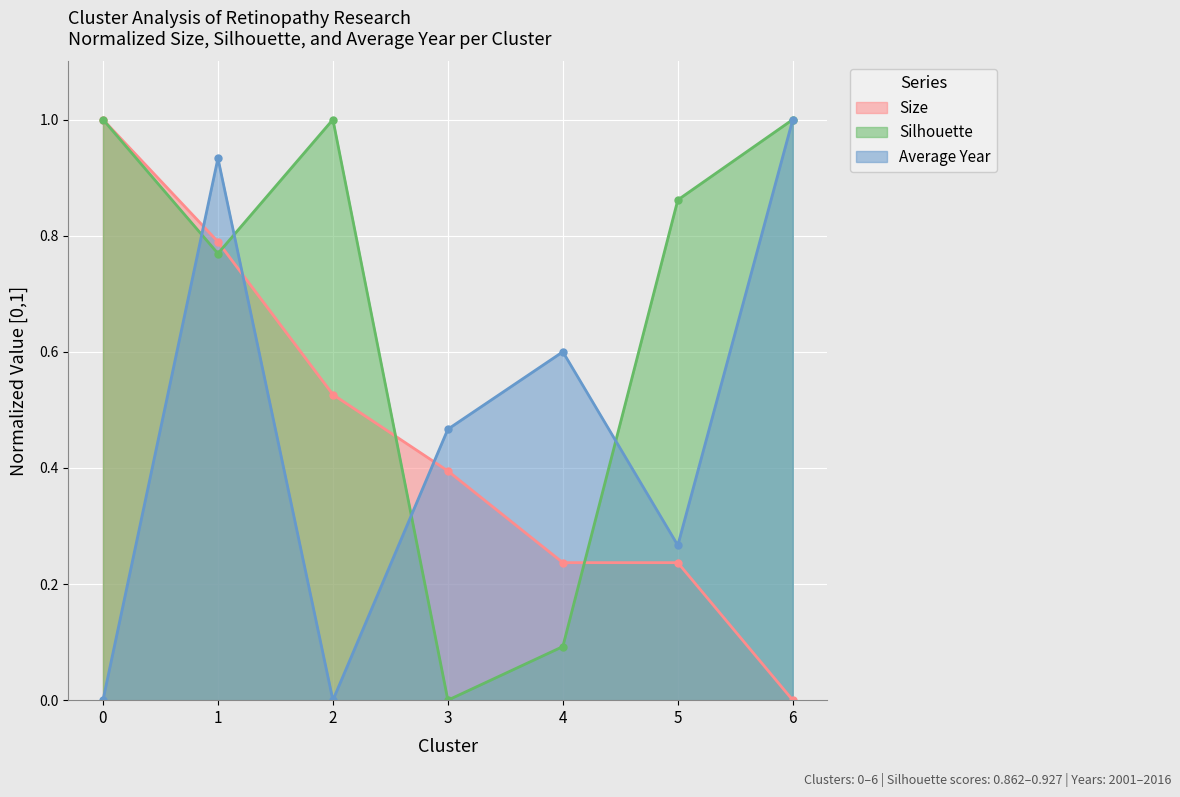

Reading right to left, transcribe all the data shown in this chart.

Size: 6=0.0	5=0.2	4=0.2	3=0.4	2=0.5	1=0.8	0=1.0
Silhouette: 6=1.0	5=0.9	4=0.1	3=0.0	2=1.0	1=0.8	0=1.0
Average Year: 6=1.0	5=0.3	4=0.6	3=0.5	2=0.0	1=0.9	0=0.0